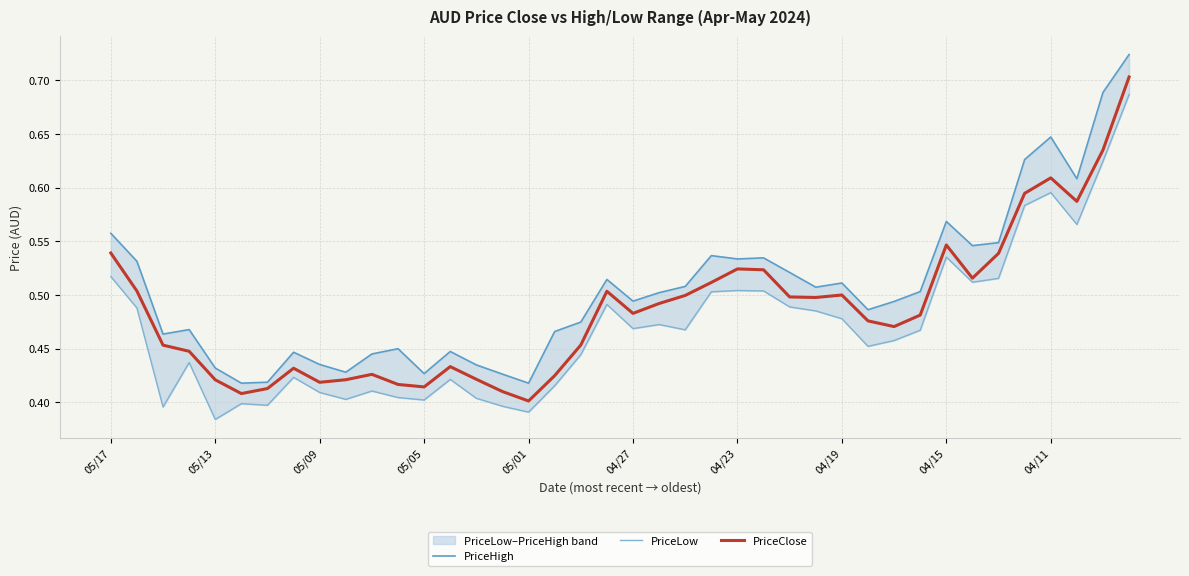

Reading right to left, transcribe all the data shown in this chart.

PriceHigh: 0.7	0.7	0.6	0.6	0.6	0.5	0.5	0.6	0.5	0.5	0.5	0.5	0.5	0.5	0.5	0.5	0.5	0.5	0.5	0.5	0.5	0.5	0.5	0.4	0.4	0.4	0.4	0.4	0.5	0.4	0.4	0.4	0.4	0.4	0.4	0.4	0.5	0.5	0.5	0.6
PriceLow: 0.7	0.6	0.6	0.6	0.6	0.5	0.5	0.5	0.5	0.5	0.5	0.5	0.5	0.5	0.5	0.5	0.5	0.5	0.5	0.5	0.5	0.4	0.4	0.4	0.4	0.4	0.4	0.4	0.4	0.4	0.4	0.4	0.4	0.4	0.4	0.4	0.4	0.4	0.5	0.5
PriceClose: 0.7	0.6	0.6	0.6	0.6	0.5	0.5	0.5	0.5	0.5	0.5	0.5	0.5	0.5	0.5	0.5	0.5	0.5	0.5	0.5	0.5	0.5	0.4	0.4	0.4	0.4	0.4	0.4	0.4	0.4	0.4	0.4	0.4	0.4	0.4	0.4	0.4	0.5	0.5	0.5